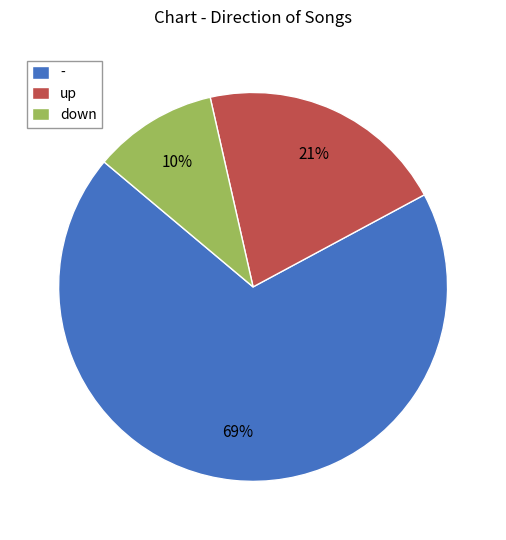

Combined, do - and down account for over 50%?

Yes